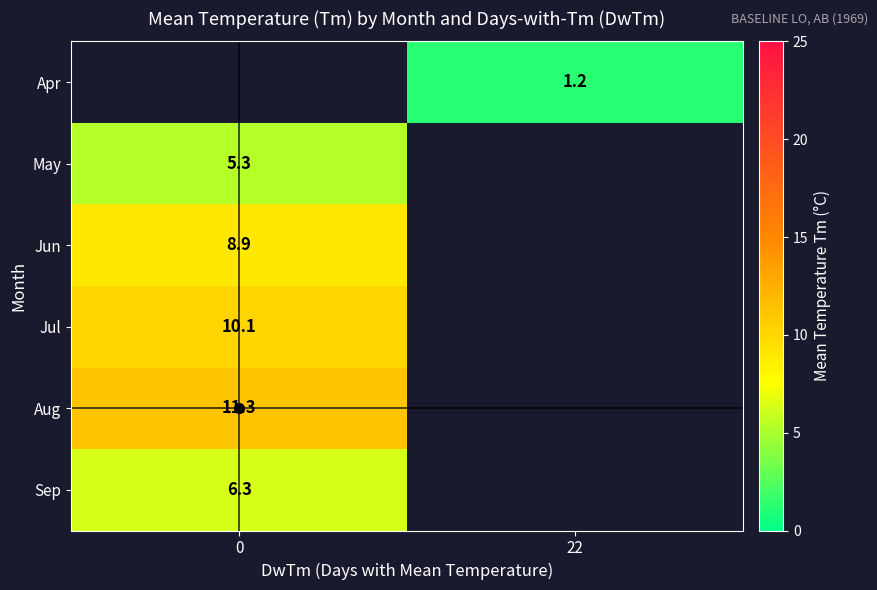

The value of Aug at 0 is 15.1. True or false?

False